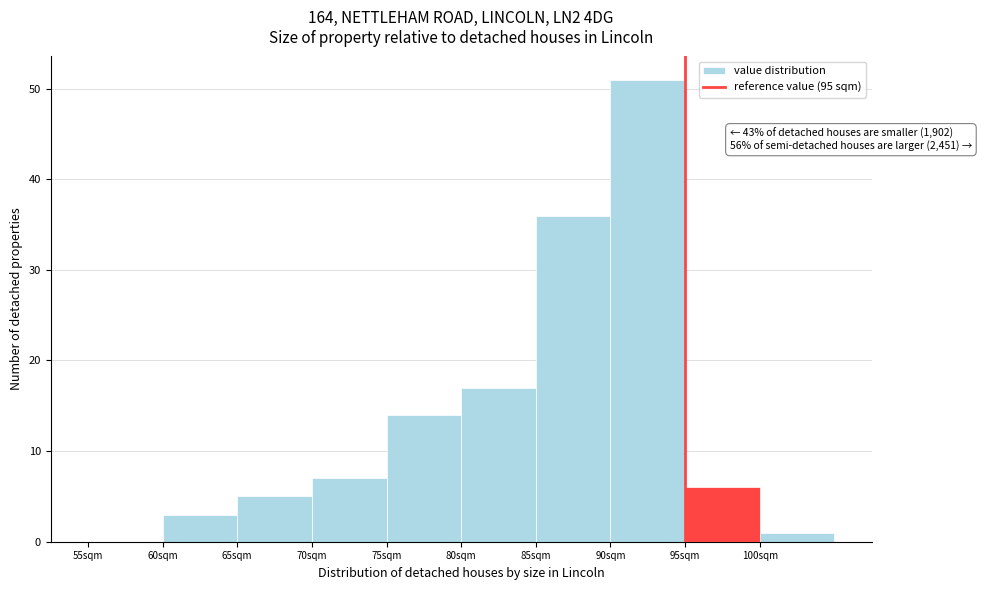

Which range on the x-axis has the tallest bar?

90 to 95